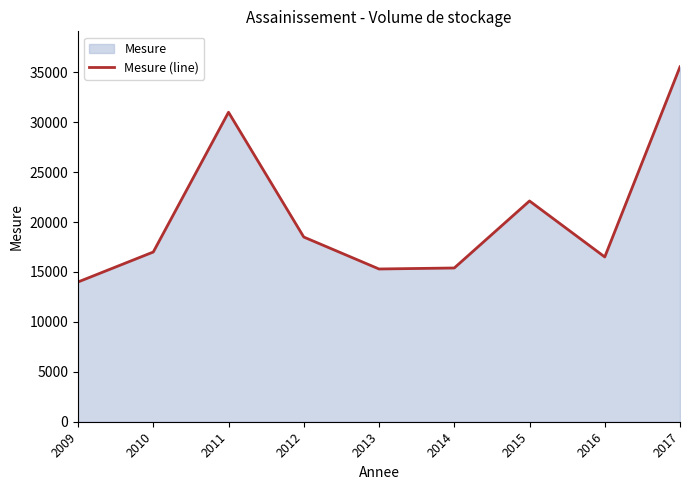

Reading left to right, list all the values displayed in this chart.

14000	17000	31000	18500	15300	15400	22114	16506	35550